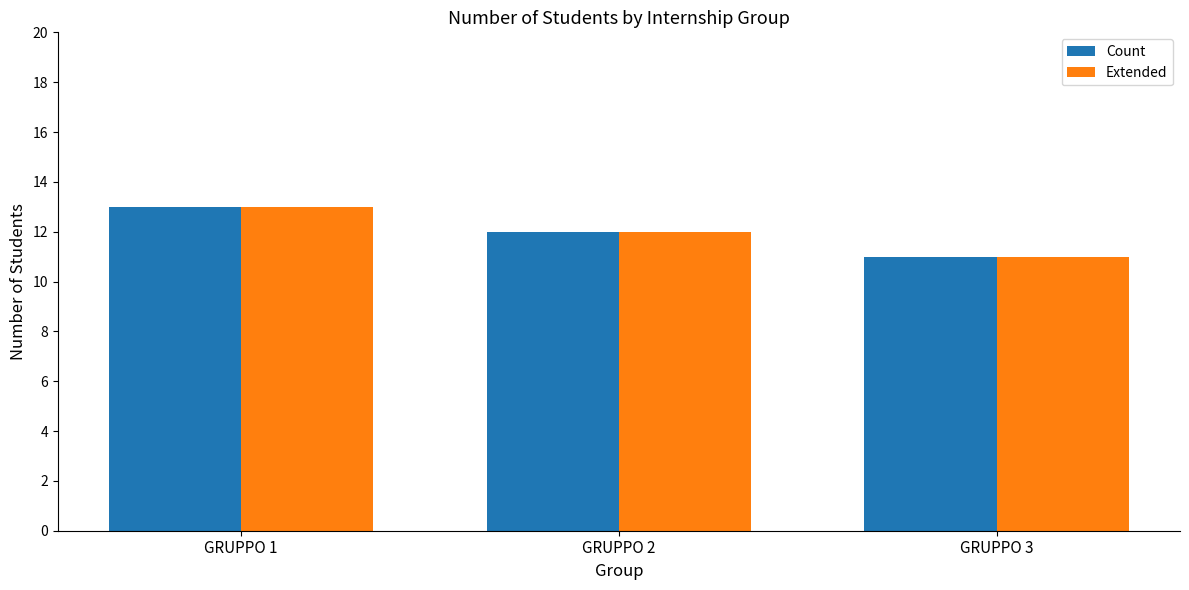

What are all the series names shown in the legend?

Count, Extended